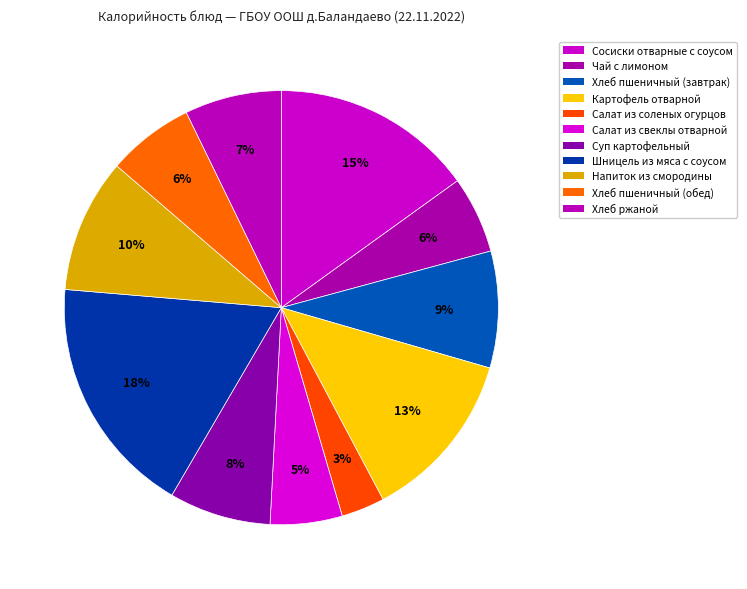

Between Суп картофельный and Хлеб ржаной, which is larger?

Суп картофельный